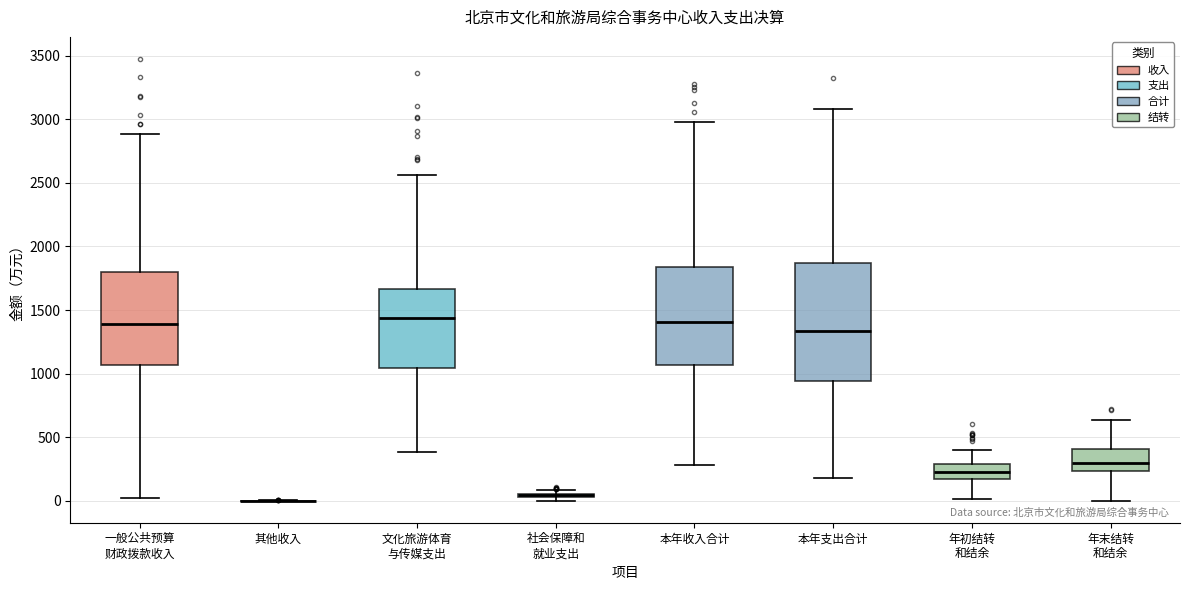

Where is the upper edge of the box for 文化旅游体育 与传媒支出 on the y-axis? The values are not printed on the chart, so give them approximately, as read against the axis.

1650